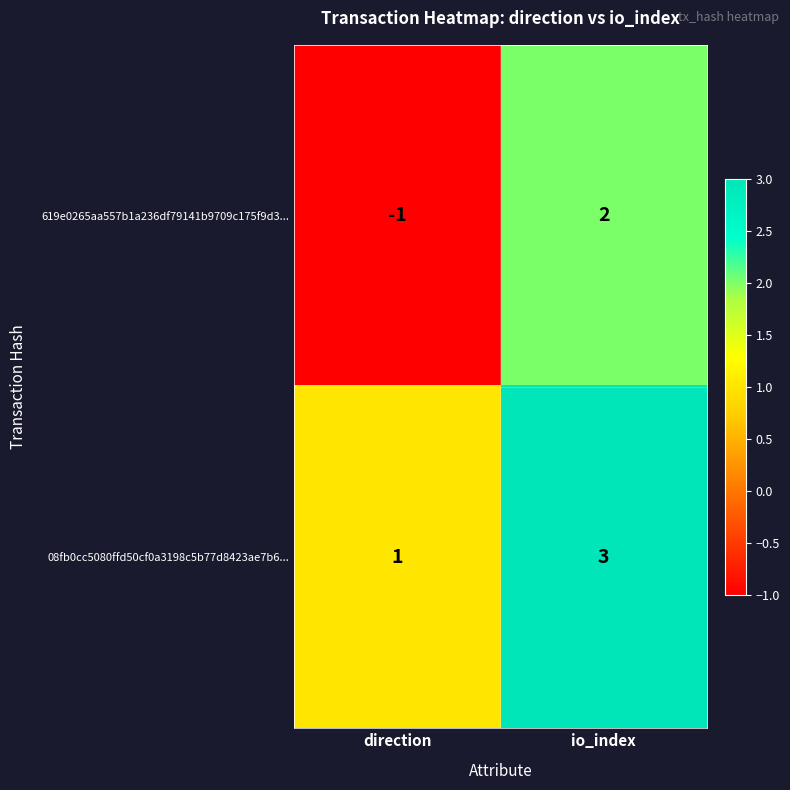

At how many categories does at least one series exceed 0?

2